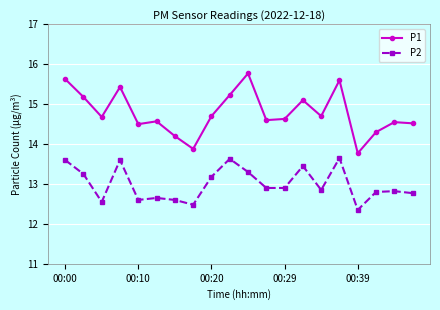

Which series has the widest spread of values?

P1